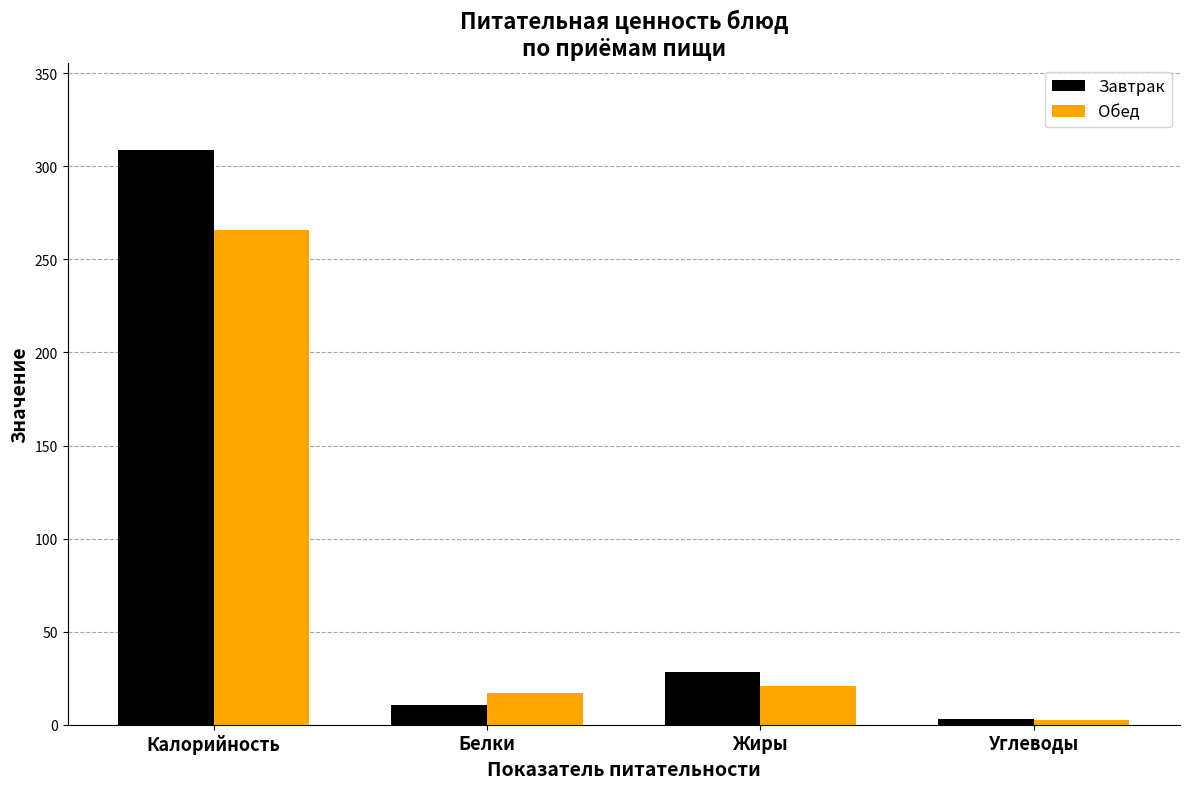

Are the bars grouped side by side (vs. stacked)?

Yes